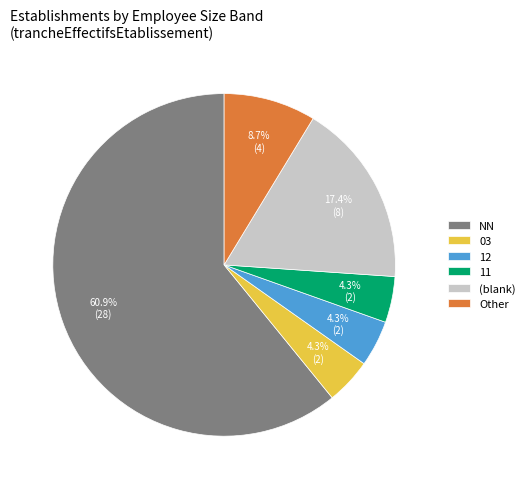

Which has a higher value, (blank) or 11?

(blank)